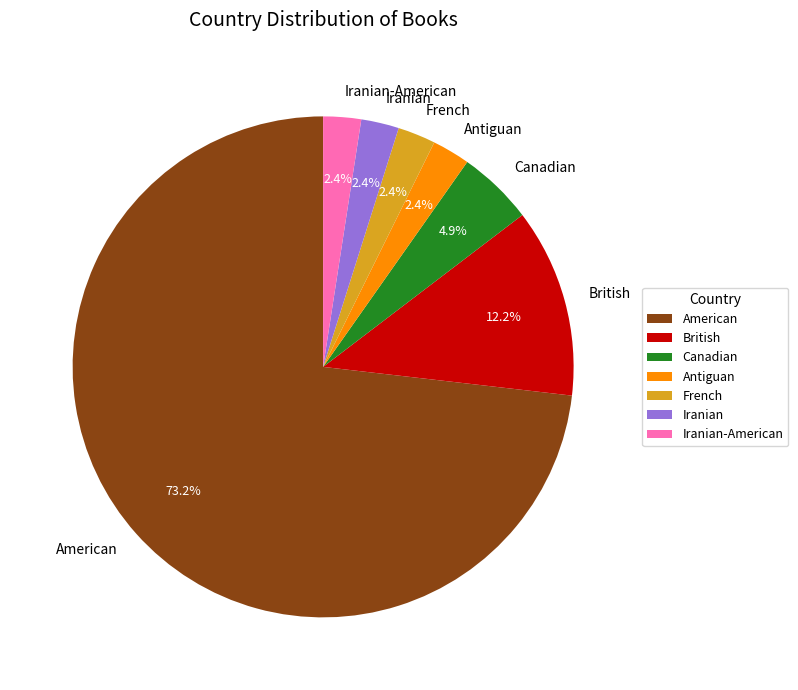

How many slices are in this pie chart?

7